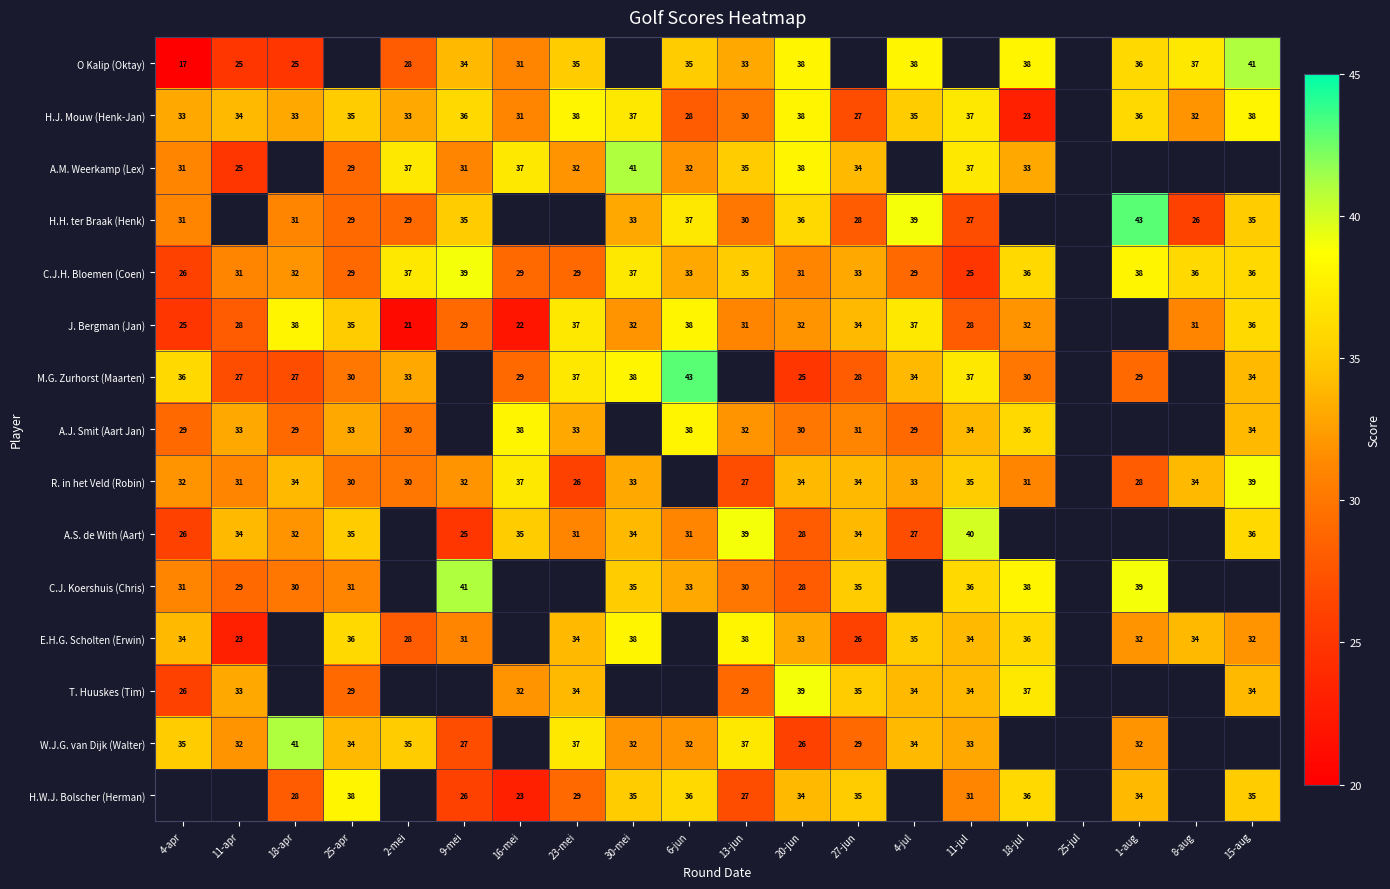

What is the difference between the highest and lowest values at 20-jun?

14